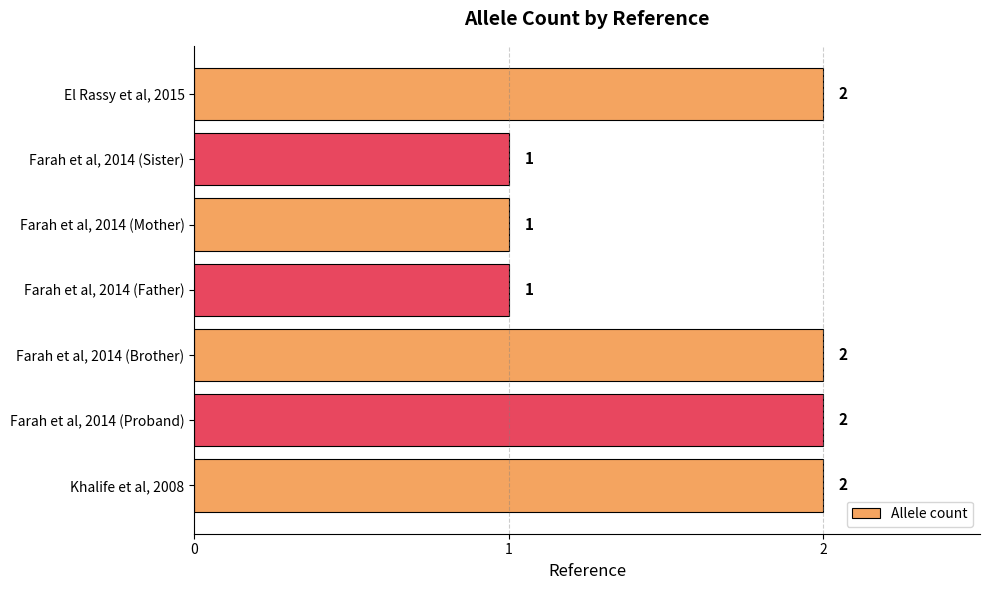

Reading bottom to top, list all the values displayed in this chart.

Khalife et al, 2008=2	Farah et al, 2014 (Proband)=2	Farah et al, 2014 (Brother)=2	Farah et al, 2014 (Father)=1	Farah et al, 2014 (Mother)=1	Farah et al, 2014 (Sister)=1	El Rassy et al, 2015=2